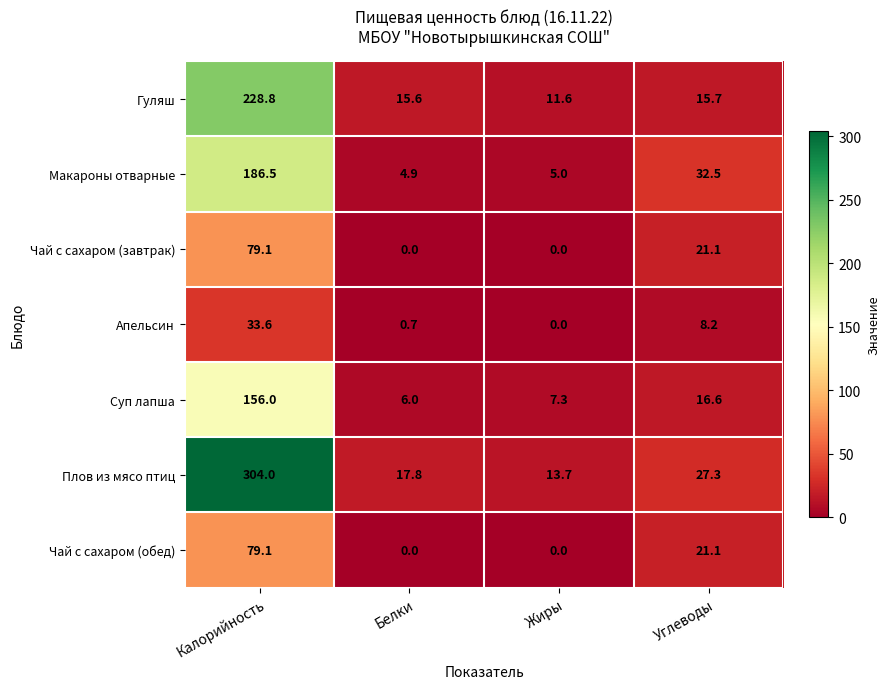

Reading right to left, transcribe all the data shown in this chart.

Гуляш: Углеводы=15.7	Жиры=11.6	Белки=15.6	Калорийность=228.8
Макароны отварные: Углеводы=32.5	Жиры=5.0	Белки=4.9	Калорийность=186.5
Чай с сахаром (завтрак): Углеводы=21.1	Жиры=0.0	Белки=0.0	Калорийность=79.1
Апельсин: Углеводы=8.2	Жиры=0.0	Белки=0.7	Калорийность=33.6
Суп лапша: Углеводы=16.6	Жиры=7.3	Белки=6.0	Калорийность=156.0
Плов из мясо птиц: Углеводы=27.3	Жиры=13.7	Белки=17.8	Калорийность=304.0
Чай с сахаром (обед): Углеводы=21.1	Жиры=0.0	Белки=0.0	Калорийность=79.1